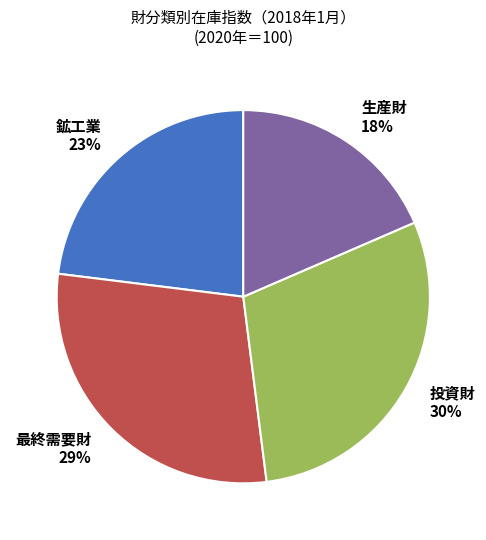

To the nearest percent, what portion does 投資財 represent?

30%